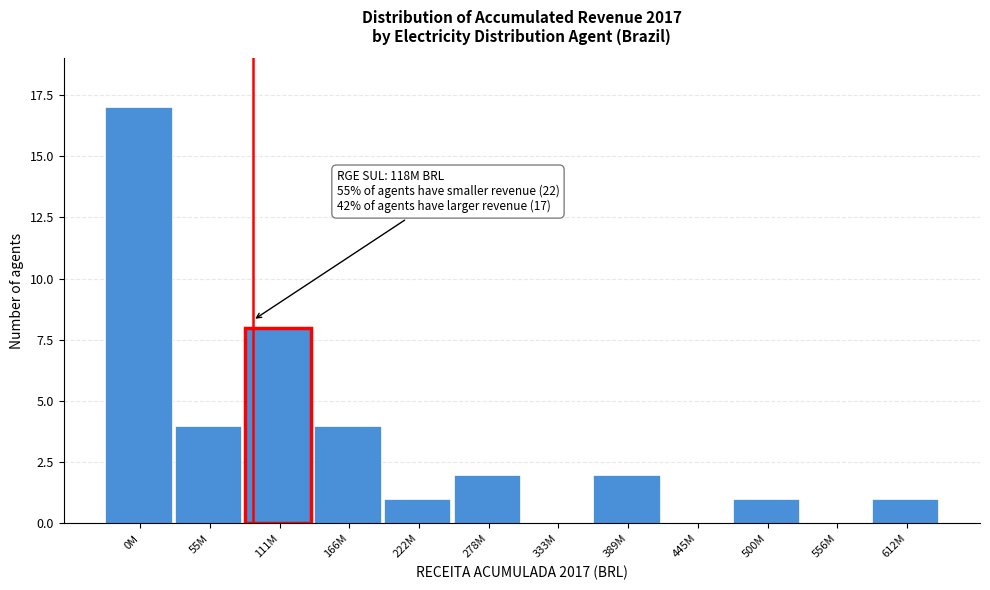

Reading left to right, list all the values displayed in this chart.

0M=17	55M=4	111M=8	166M=4	222M=1	278M=2	333M=0	389M=2	445M=0	500M=1	556M=0	612M=1